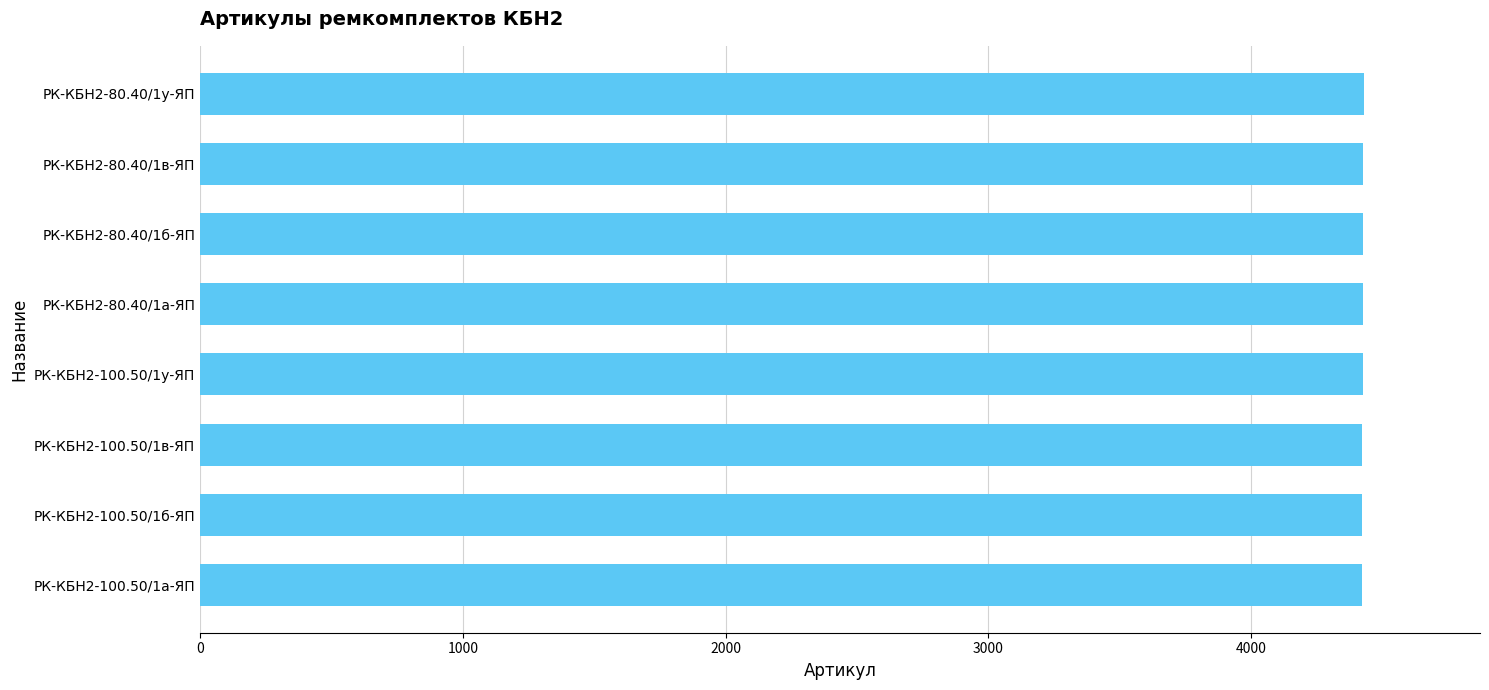

What is the maximum value shown in the chart?

4428